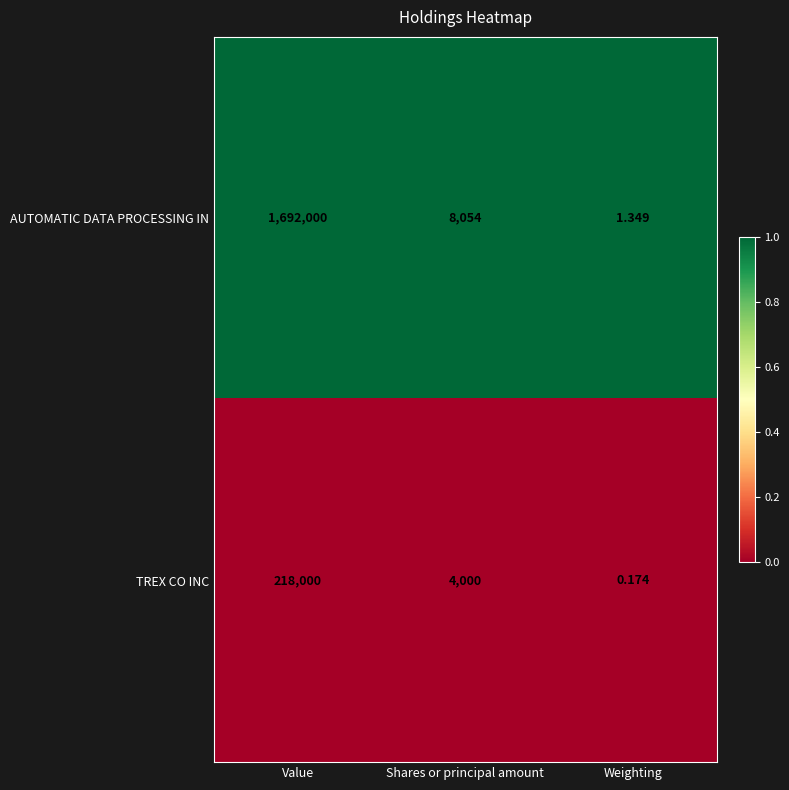

At which category is the sum across all series the highest?

Value